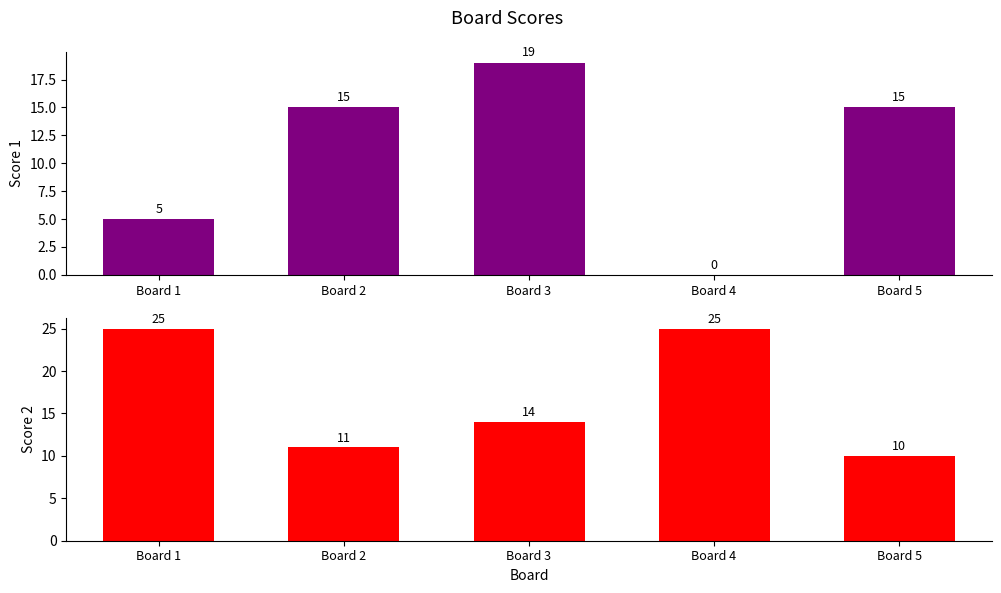

How many bars are there in total?

10